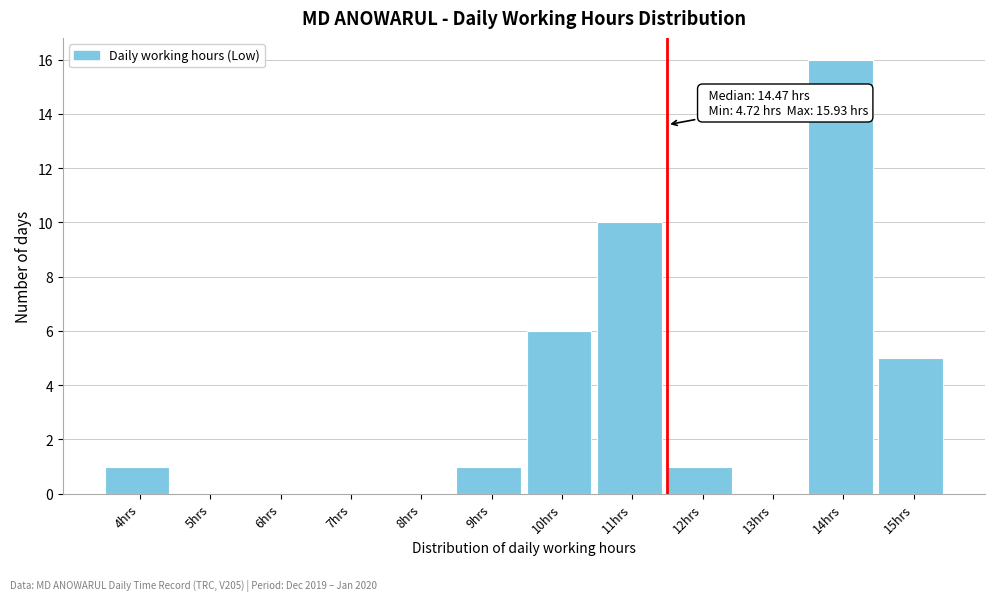

Reading left to right, extract all data points from this chart.

4hrs=1	5hrs=0	6hrs=0	7hrs=0	8hrs=0	9hrs=1	10hrs=6	11hrs=10	12hrs=1	13hrs=0	14hrs=16	15hrs=5